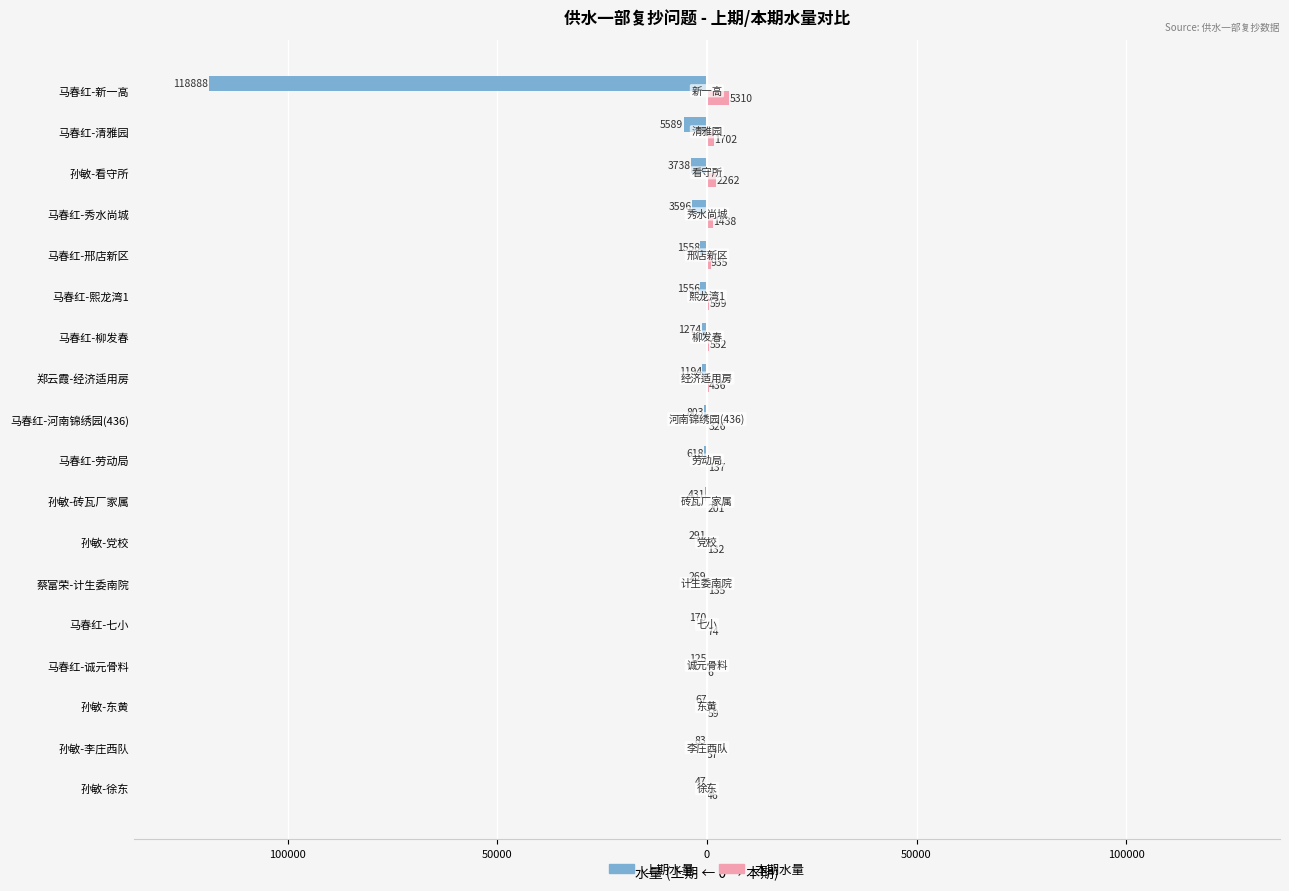

What is the difference between the second highest and second lowest values in the 上期水量 series?

5522